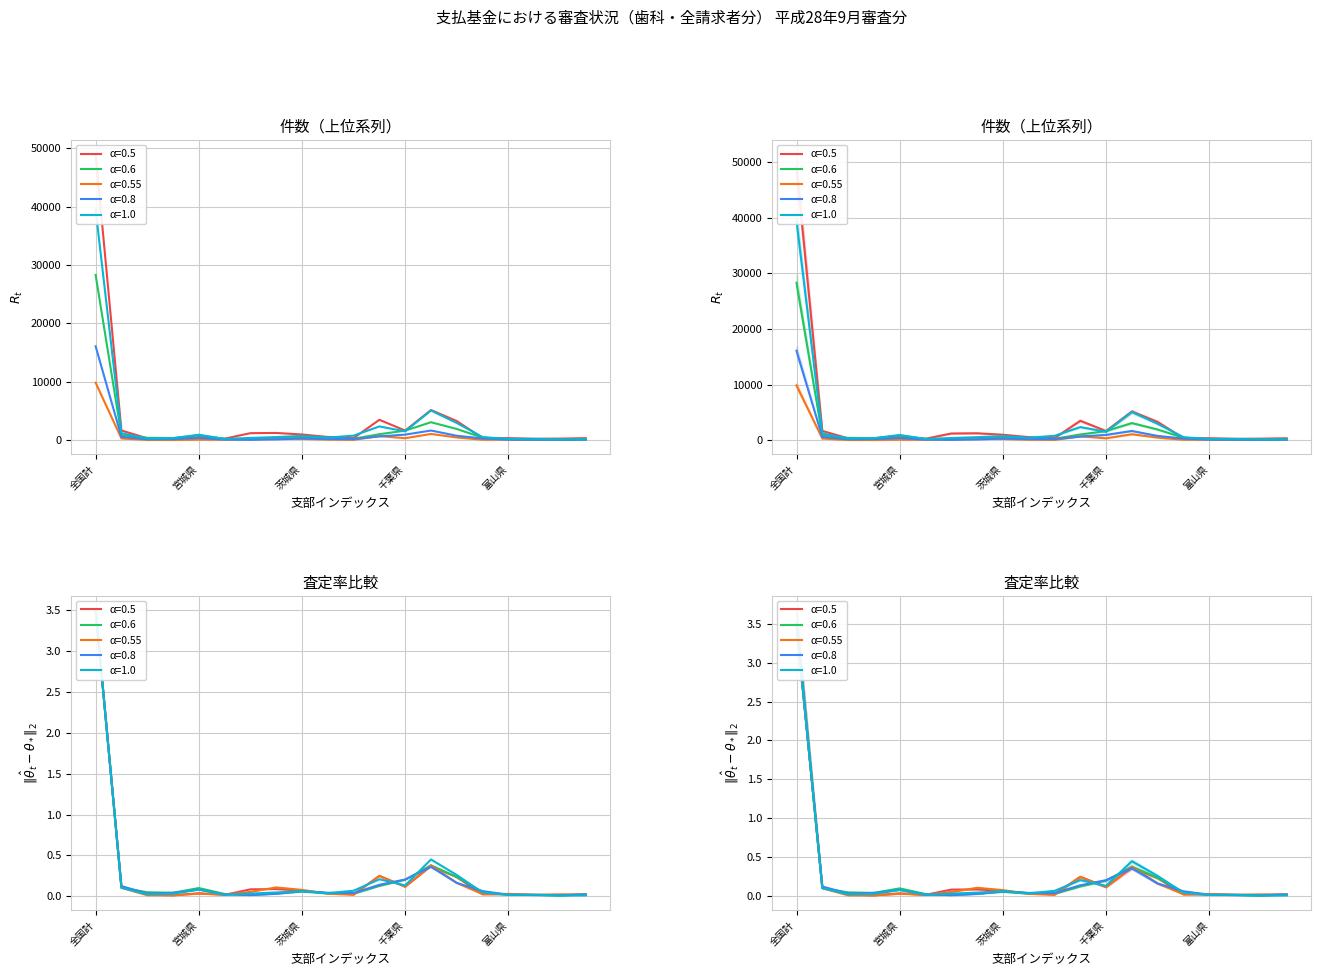

Reading left to right, list all the values displayed in this chart.

請求(件): 39457.0	1193.0	280.0	343.0	926.0	210.0	382.0	532.0	726.0	437.0	774.0	2351.0	1508.0	5080.0	2940.0	529.0	199.0	223.0	128.0	131.0
査定: 3.5	0.1	0.0	0.0	0.0	0.0	0.1	0.1	0.1	0.0	0.0	0.2	0.1	0.4	0.2	0.0	0.0	0.0	0.0	0.0
再審査_保険者_原審どおり: 28298.0	855.0	403.0	352.0	819.0	231.0	124.0	265.0	466.0	275.0	244.0	1021.0	1630.0	3072.0	1915.0	438.0	148.0	140.0	65.0	193.0
再審査_保険者_査定: 9842.0	292.0	37.0	34.0	91.0	59.0	152.0	306.0	222.0	92.0	51.0	699.0	334.0	1063.0	460.0	75.0	84.0	54.0	62.0	55.0
再審査_医療機関_原審どおり: 3.5	0.1	0.0	0.0	0.1	0.0	0.0	0.0	0.1	0.0	0.0	0.1	0.2	0.4	0.2	0.1	0.0	0.0	0.0	0.0
資格返戻: 3.5	0.1	0.0	0.0	0.1	0.0	0.0	0.0	0.1	0.0	0.1	0.2	0.1	0.5	0.3	0.0	0.0	0.0	0.0	0.0